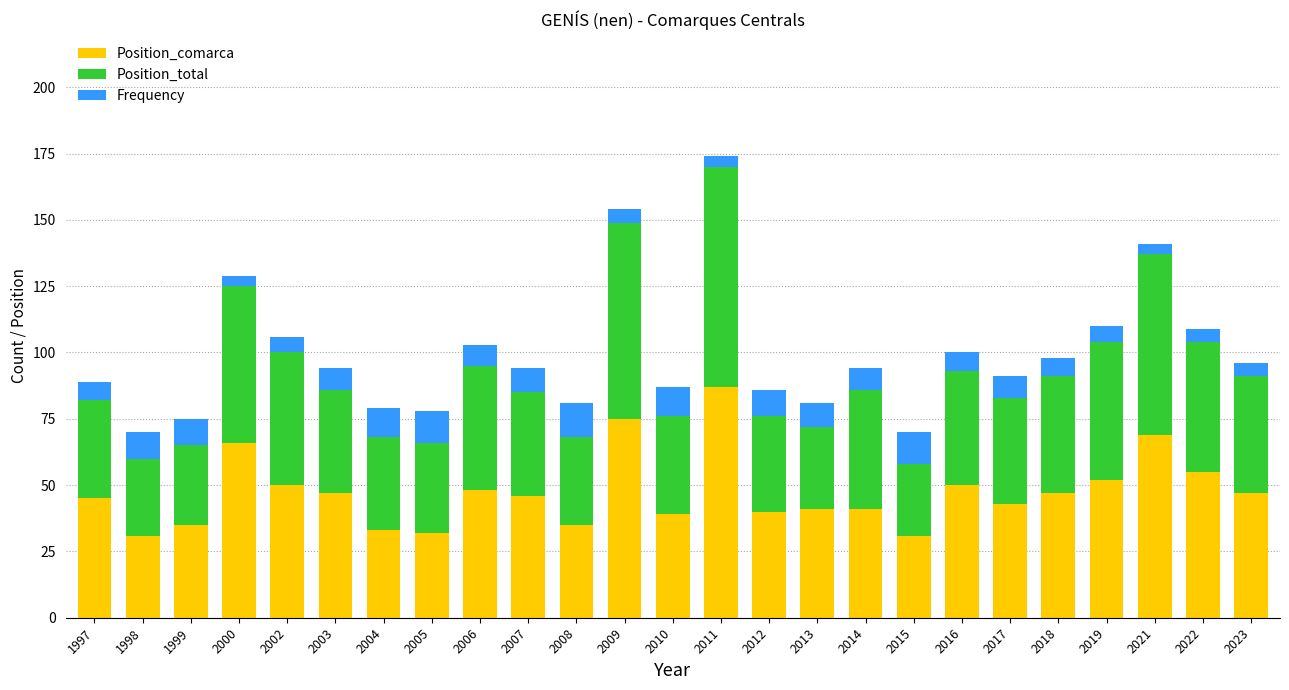

At which category is the sum across all series the highest?

2011